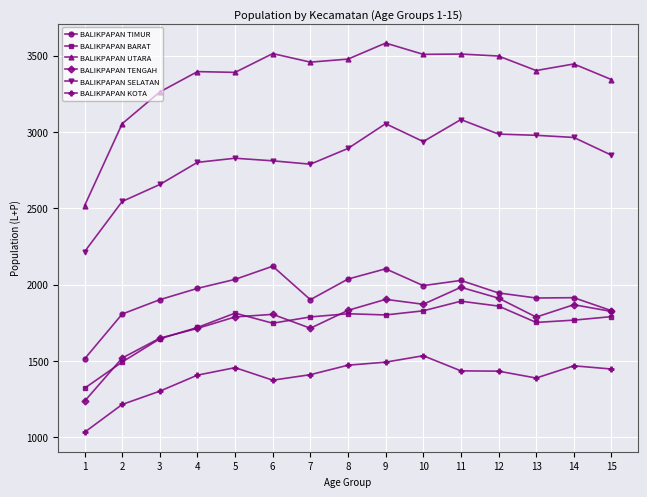

Read the BALIKPAPAN BARAT value at 1, to the nearest 10.

1320